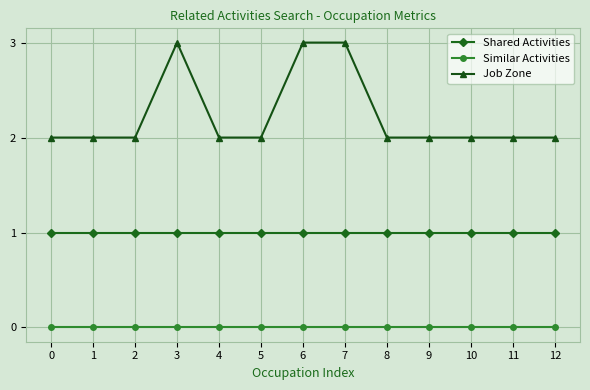

True or false: Job Zone has a value of 3 at 3.

True